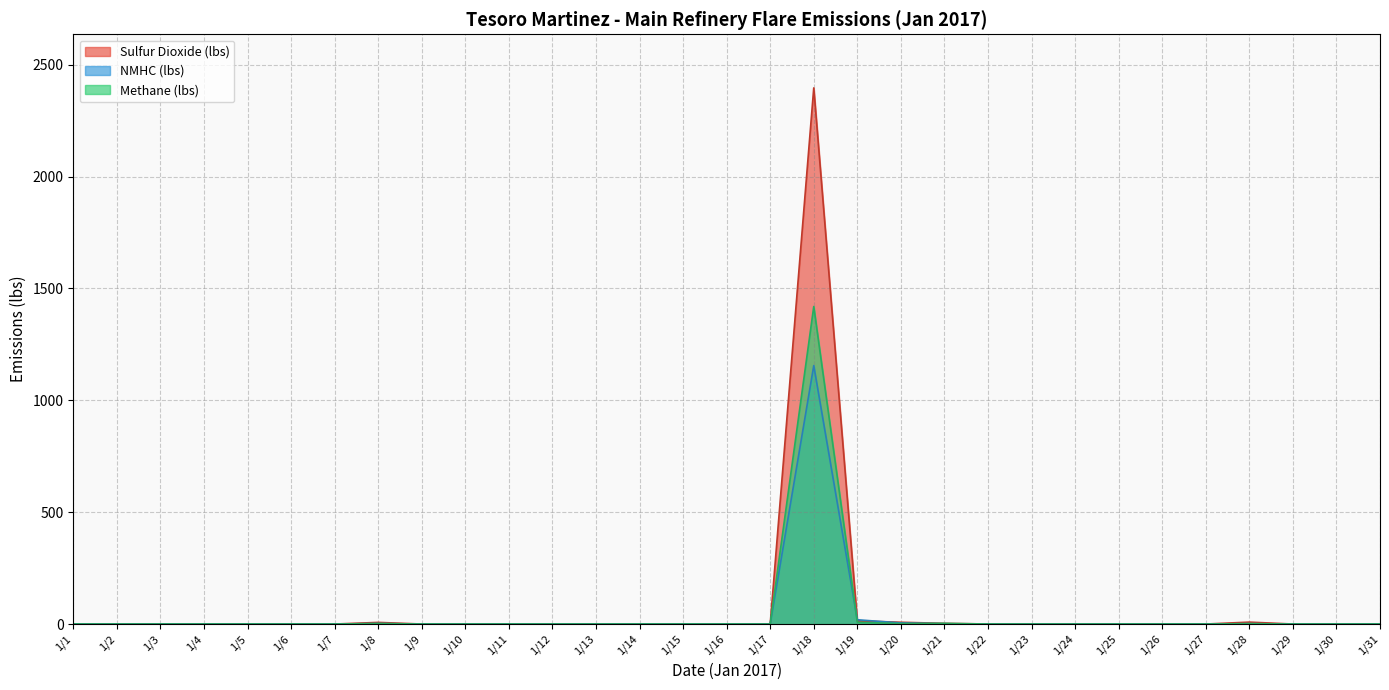

The Sulfur Dioxide (lbs) series shows 0.0 at 1/12. True or false?

True